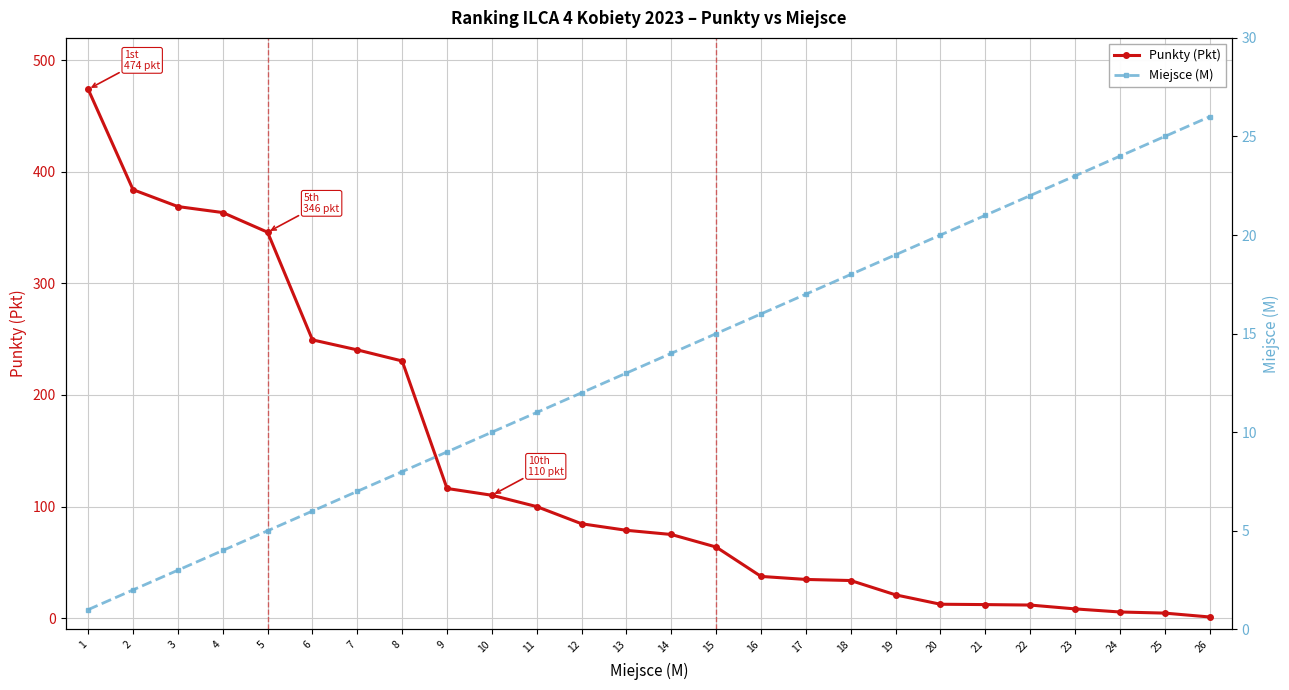

At which category is the sum across all series the highest?

1